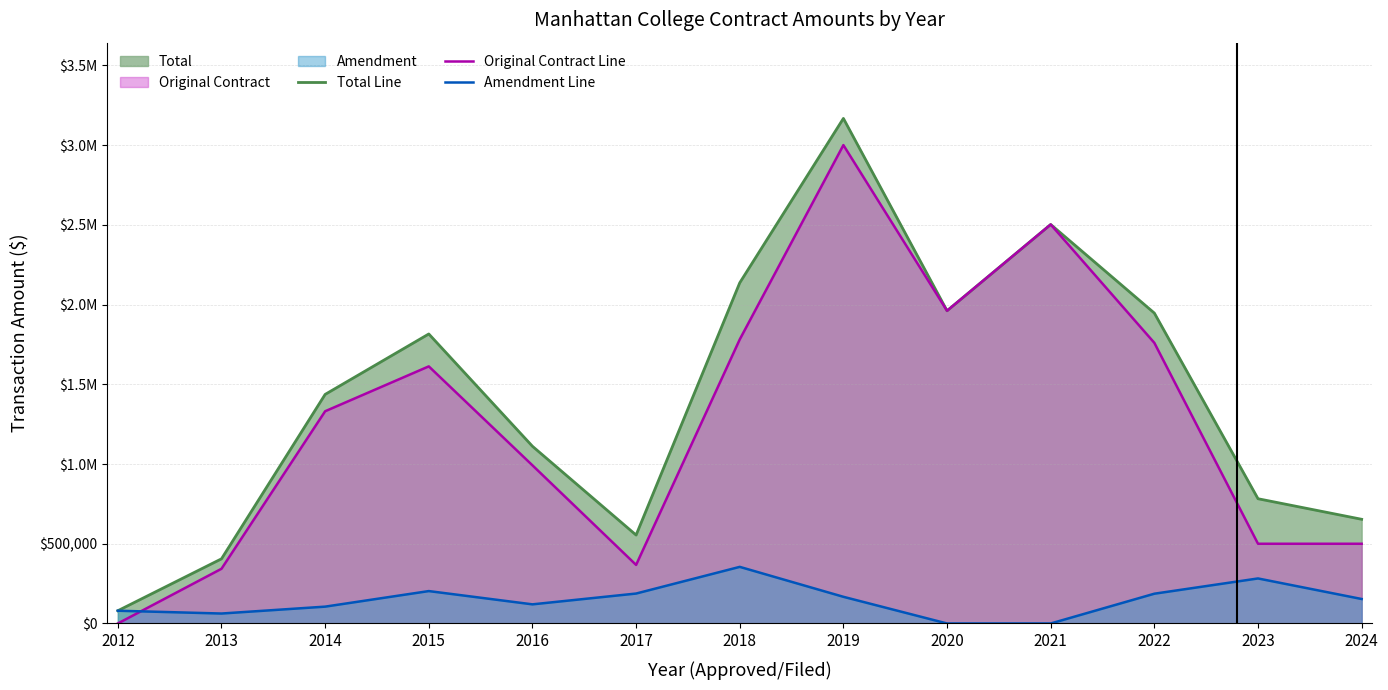

Between 2014 and 2016, which series saw the biggest shift?

Original Contract Line